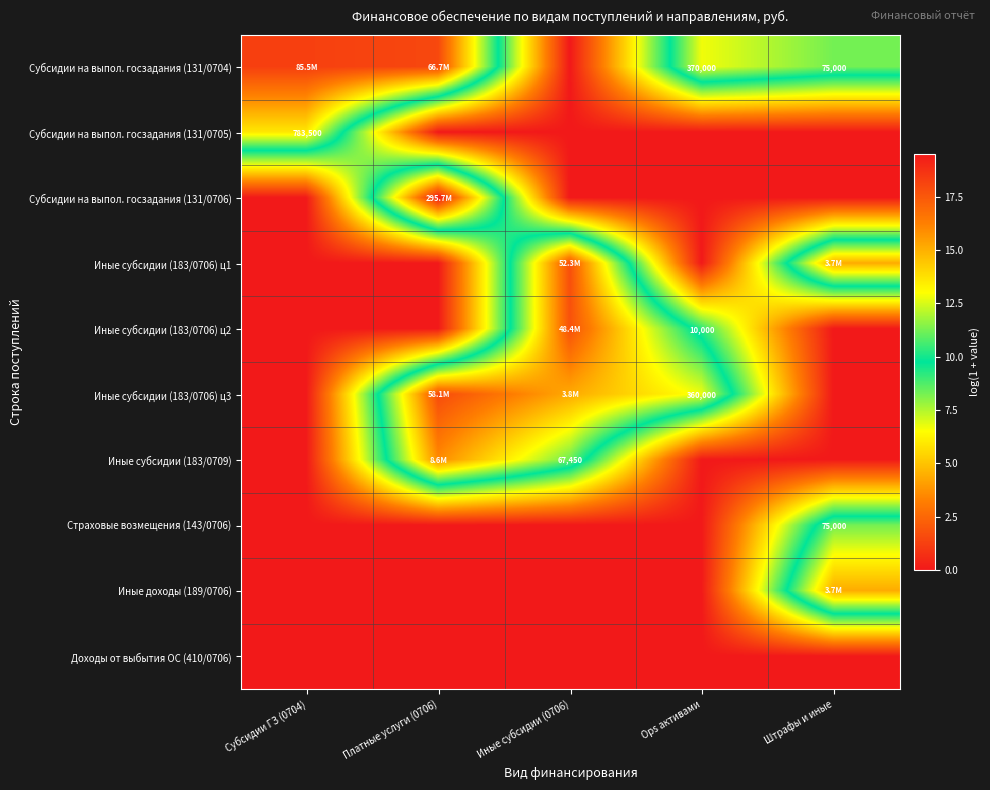

True or false: Субсидии на выпол. госзадания (131/0706) has a value of 6.4 at Субсидии ГЗ (0704).

False